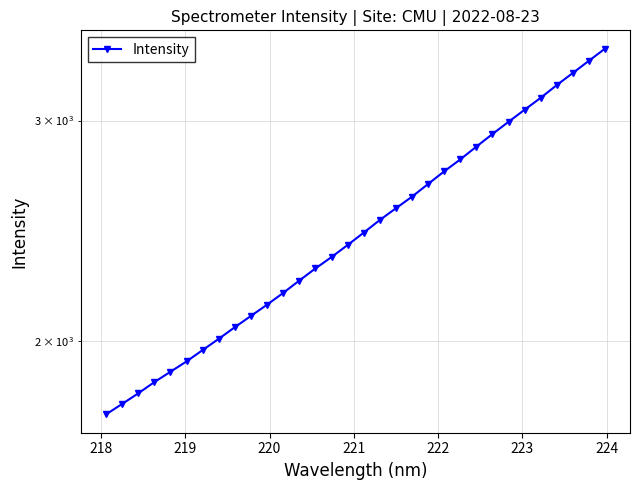

How many data points does each series have?

32